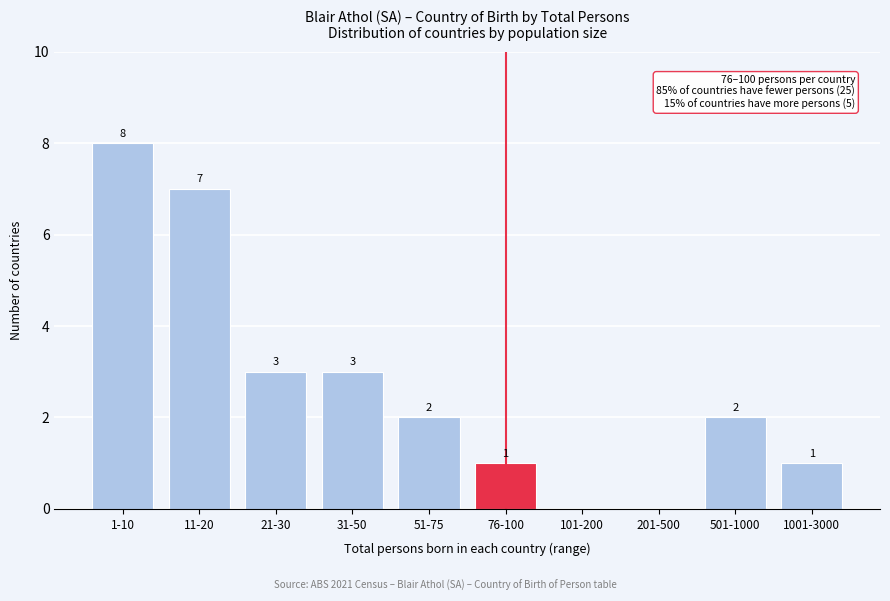

Reading left to right, what are all the values shown in this chart?

1-10=8	11-20=7	21-30=3	31-50=3	51-75=2	76-100=1	101-200=0	201-500=0	501-1000=2	1001-3000=1